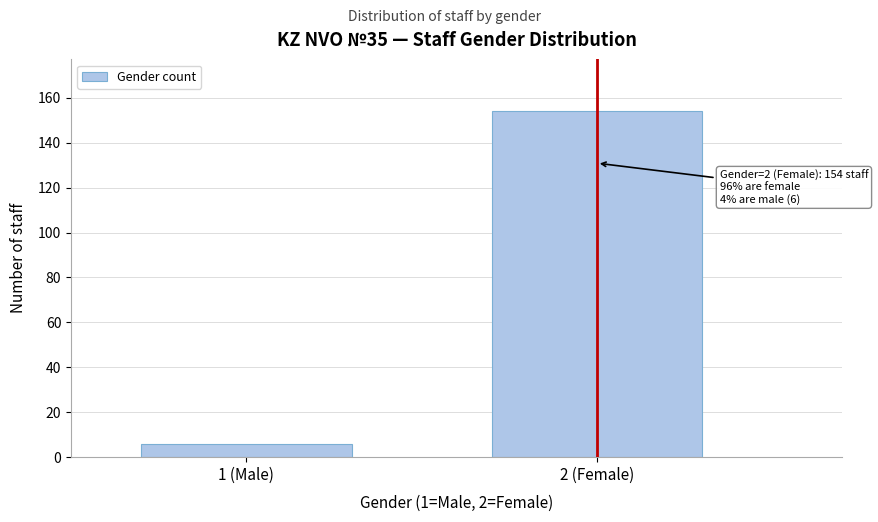

Reading right to left, extract all data points from this chart.

154	6